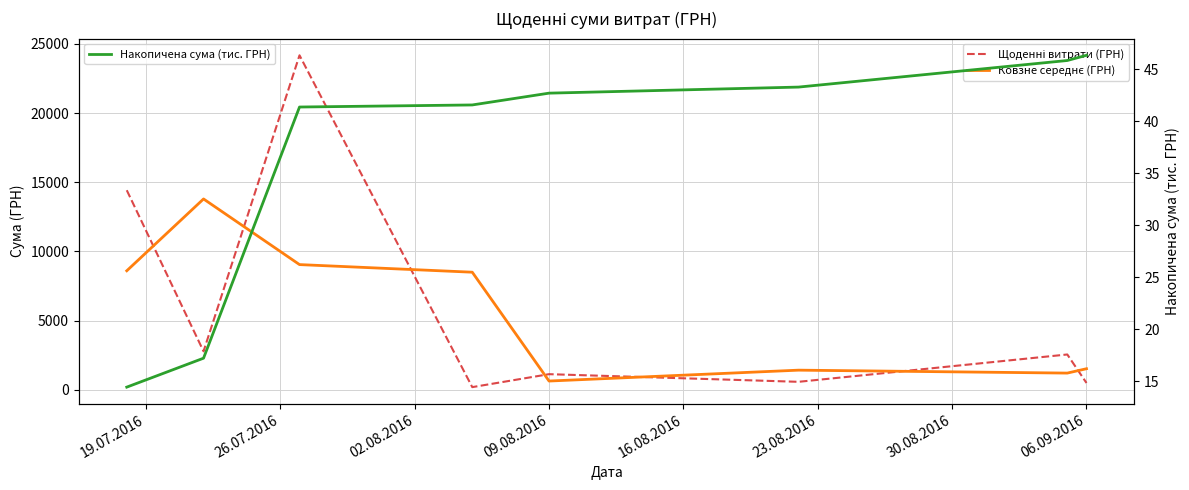

What is the label of the 1st point from the right?

06.09.2016